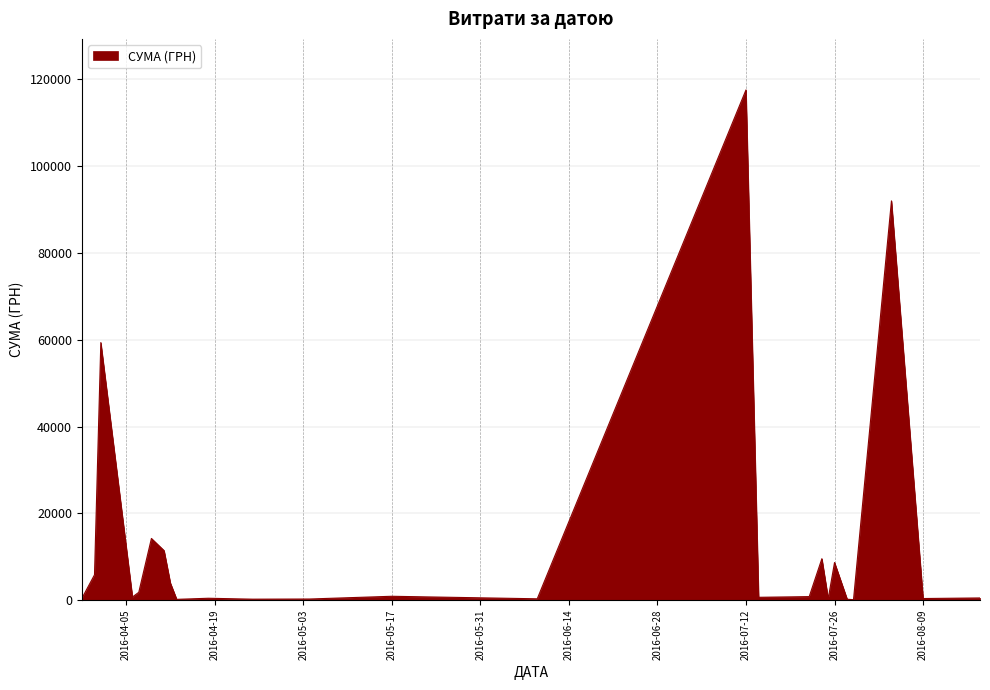

What is the maximum value shown in the chart?

117568.8